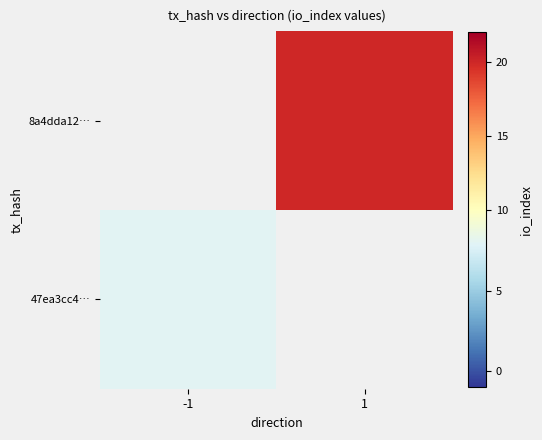

Is the value of 8a4dda12… at -1 greater than the value of 47ea3cc4… at -1?

No